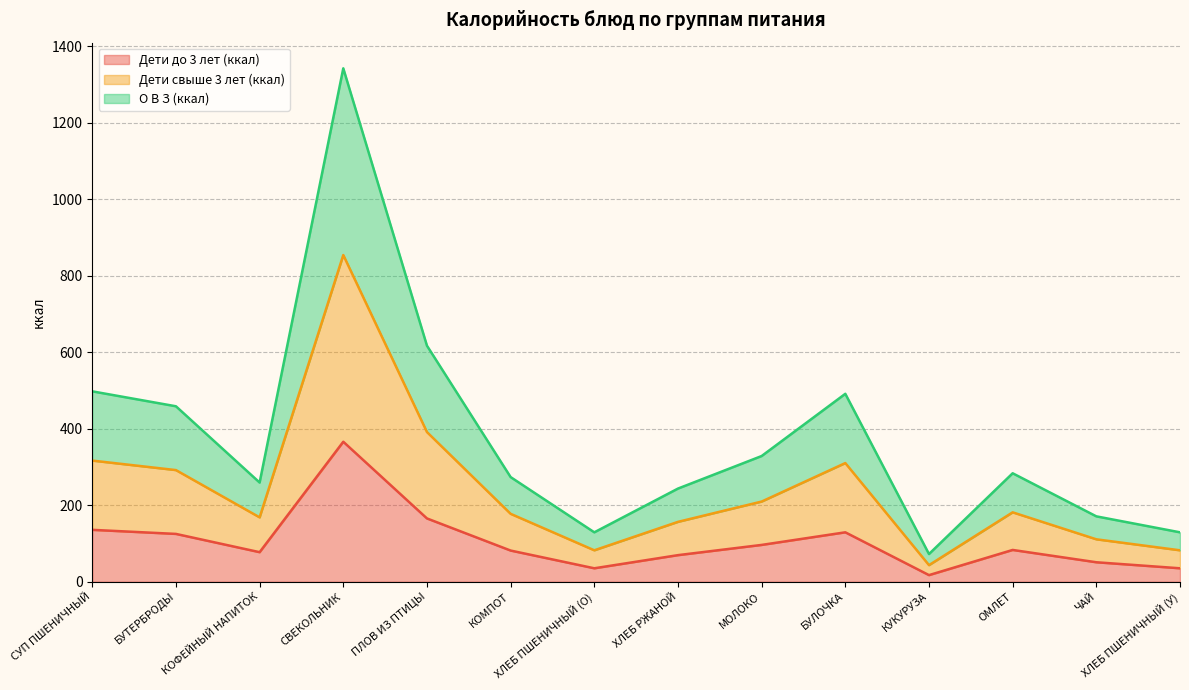

What is the label of the 10th point from the right?

ПЛОВ ИЗ ПТИЦЫ